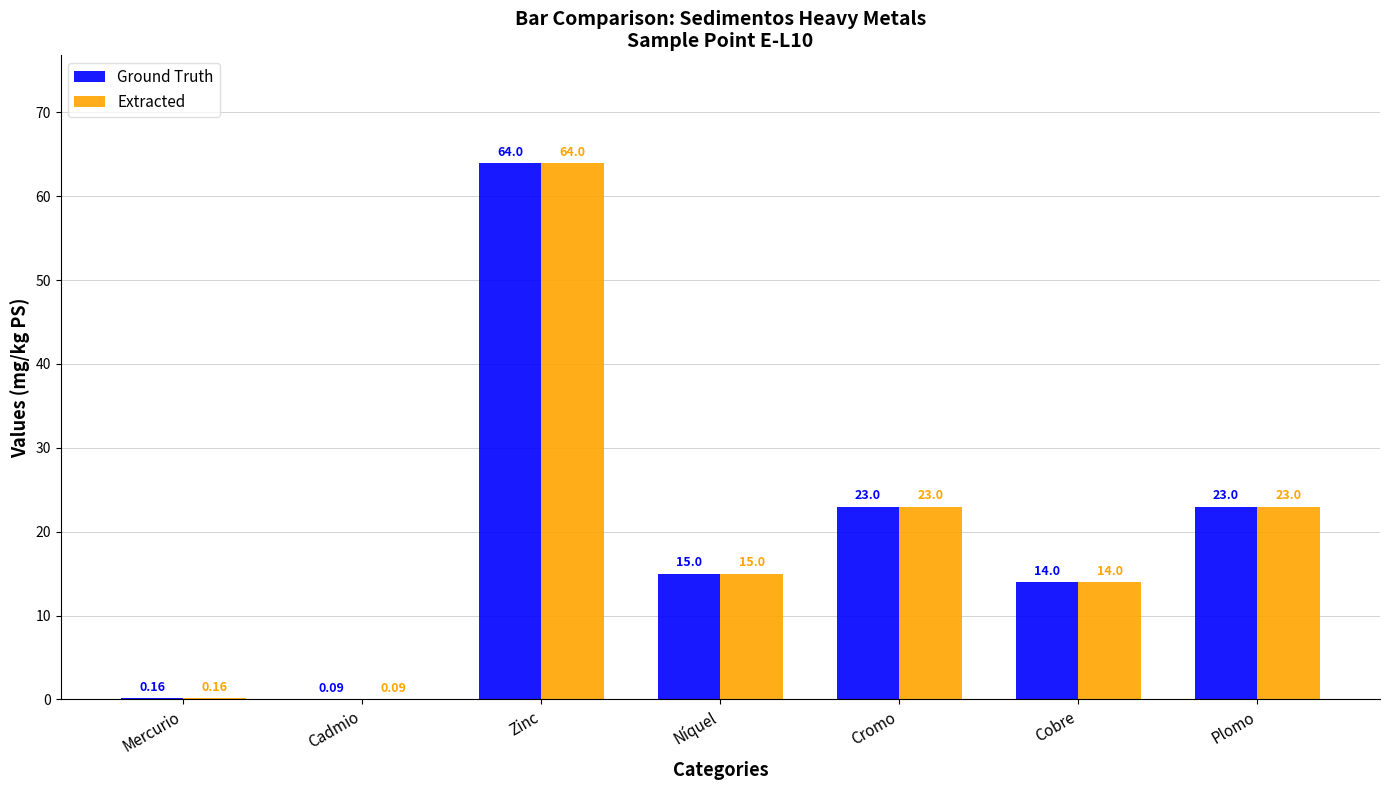

What is the sum of the Extracted values at Zinc and Cromo?

87.0